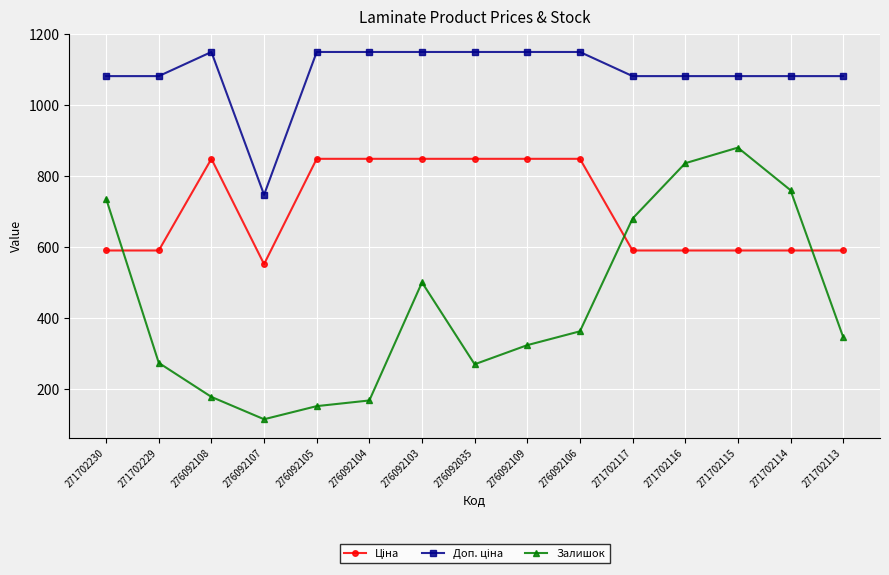

Which series changed the most between 276092105 and 276092103?

Залишок